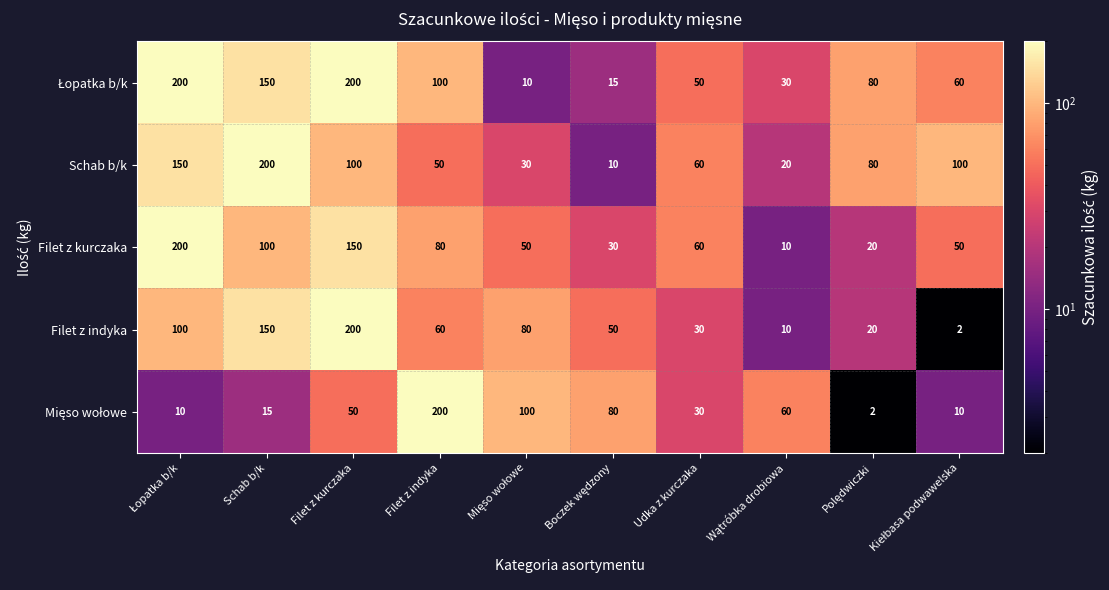

How many distinct data groups are displayed?

5